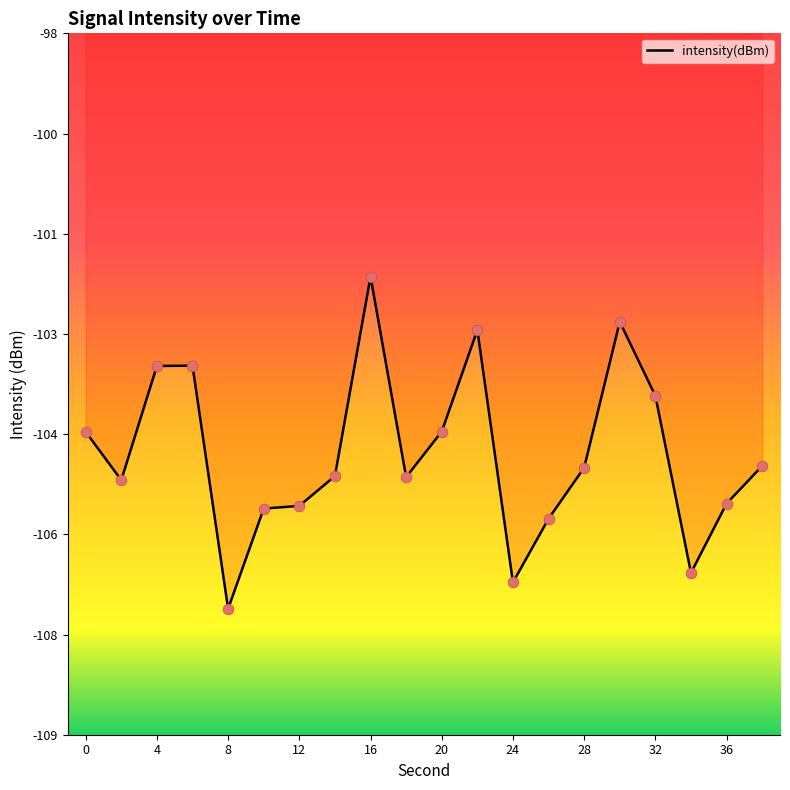

Which has a higher value, 18 or 22?

22